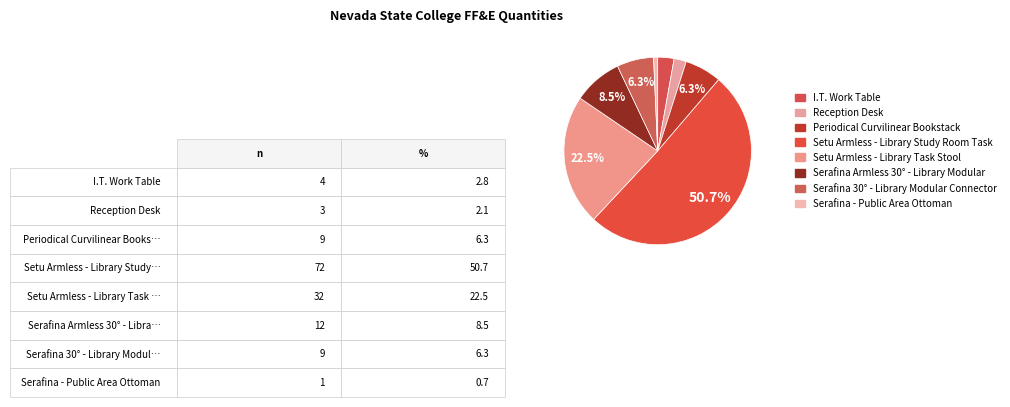

Rank the categories by value from highest to lowest.

Setu Armless - Library Study Room Task, Setu Armless - Library Task Stool, Serafina Armless 30° - Library Modular, Periodical Curvilinear Bookstack, Serafina 30° - Library Modular Connector, I.T. Work Table, Reception Desk, Serafina - Public Area Ottoman